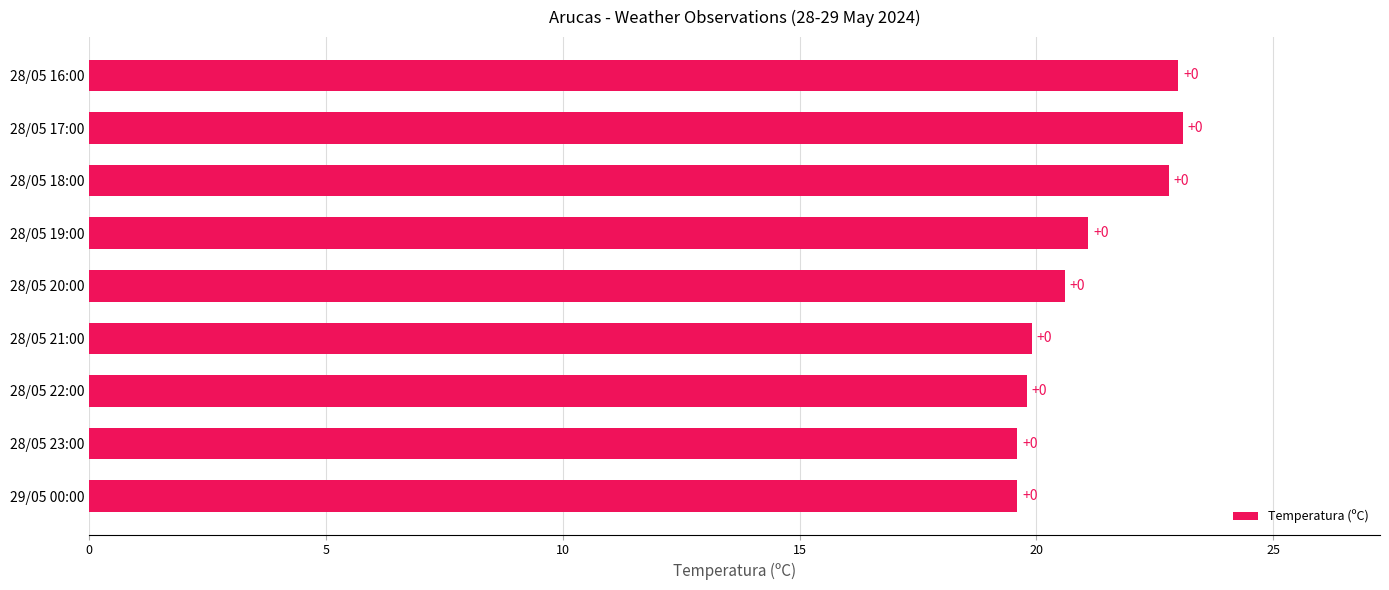

Are the bars horizontal?

Yes